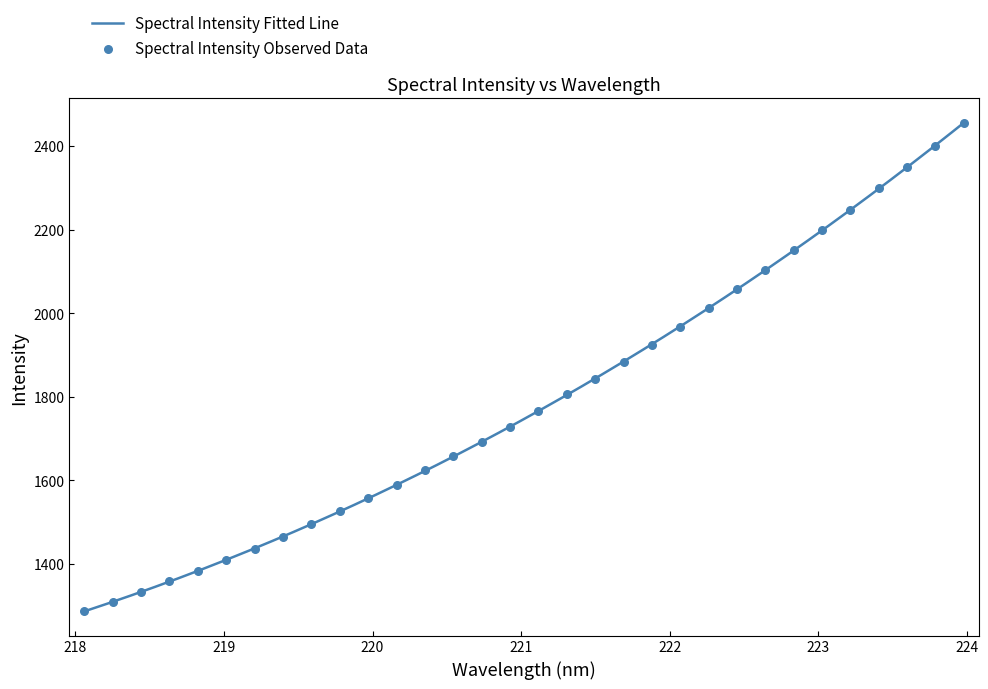

What is the lowest value of the Spectral Intensity Fitted Line series?

1286.8